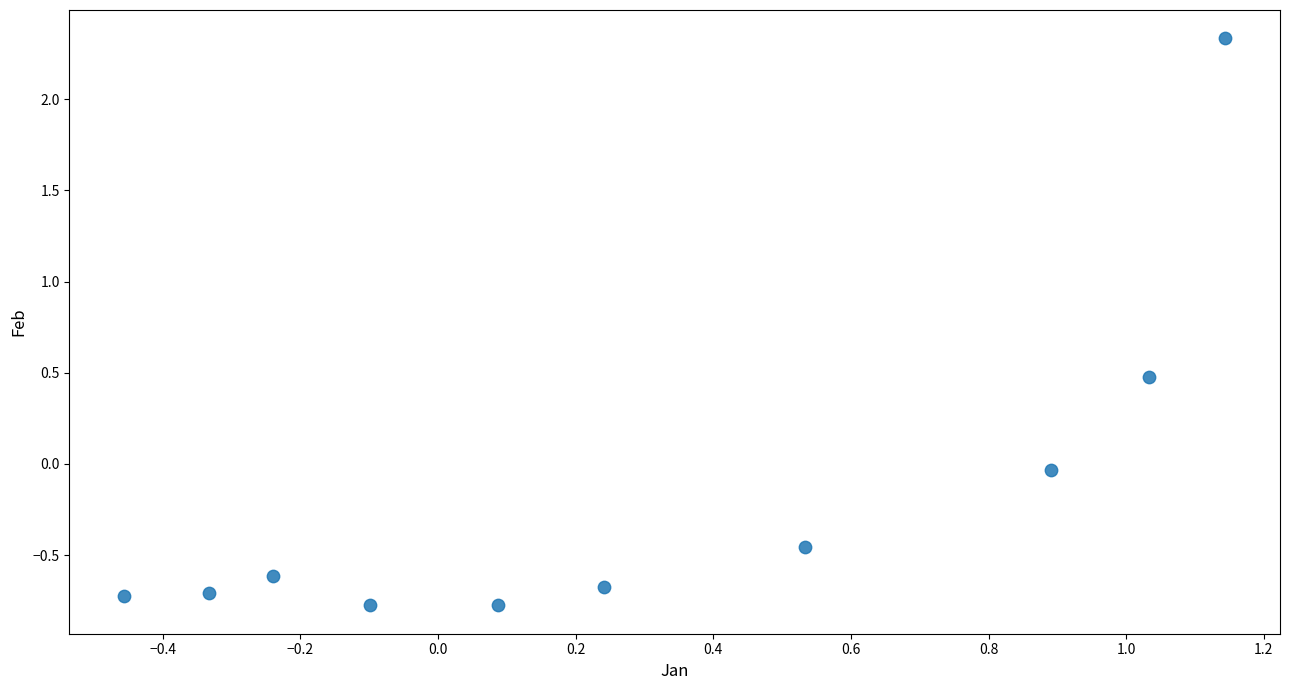

What is the average X value?

0.3